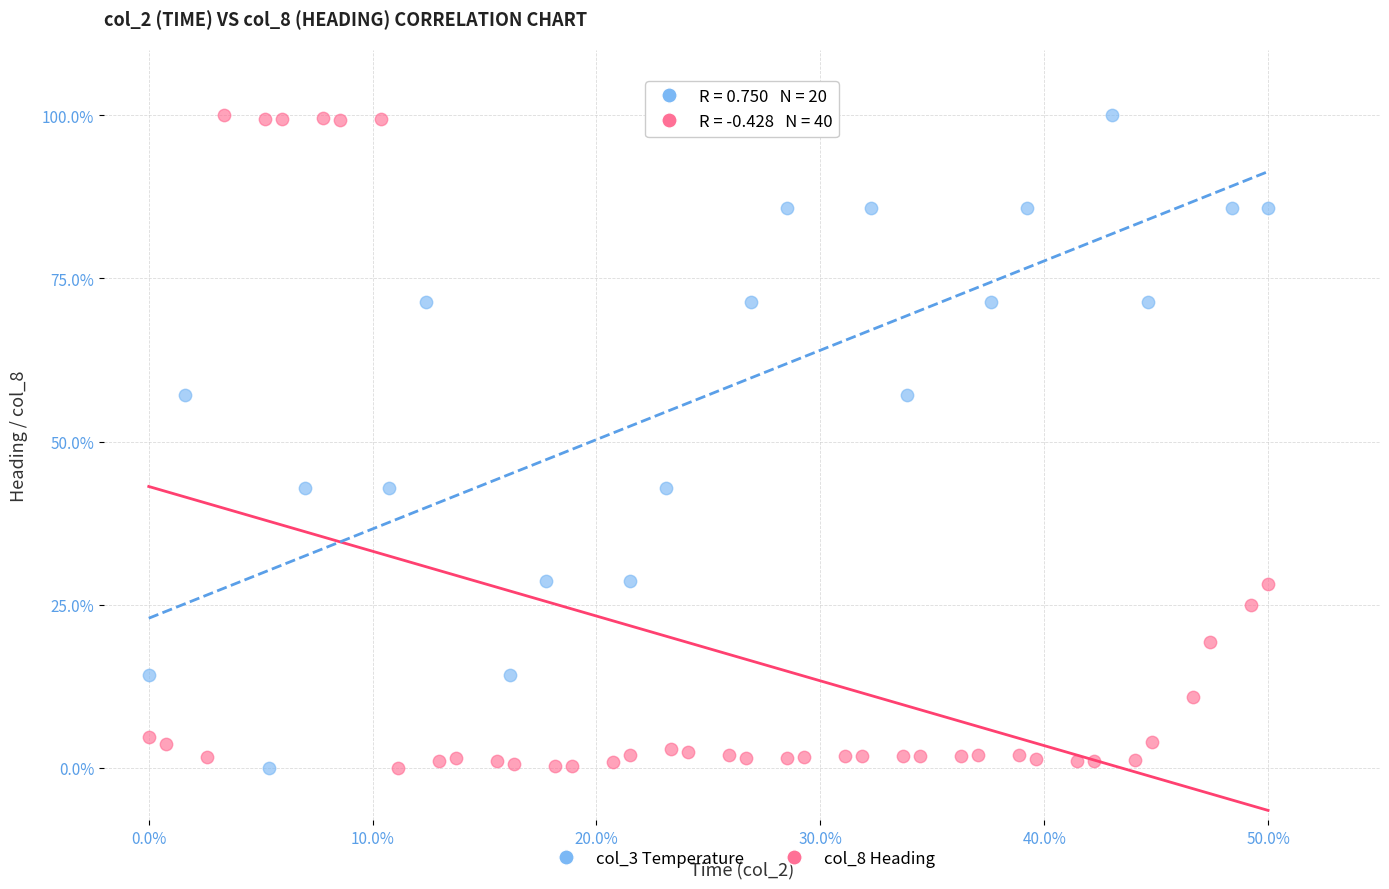

What are all the series names shown in the legend?

col_3 Temperature, col_8 Heading